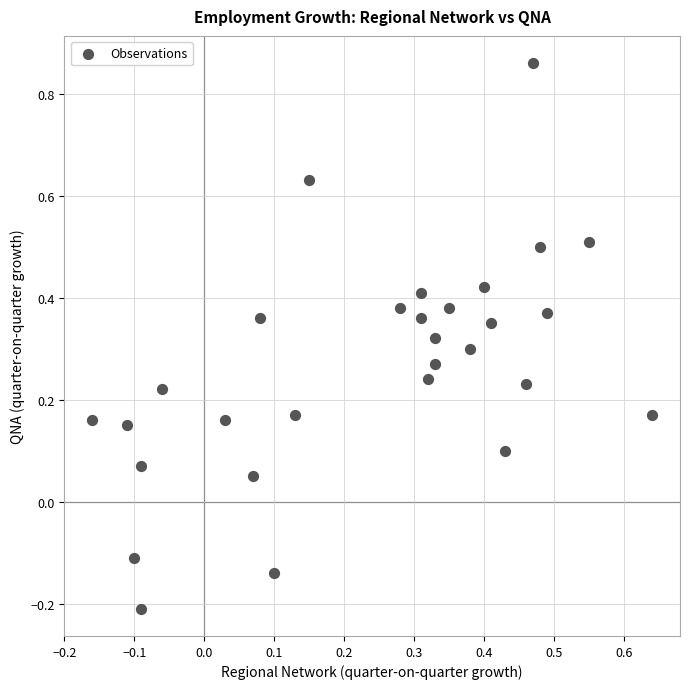

What is the range of X values (max minus min)?

0.8